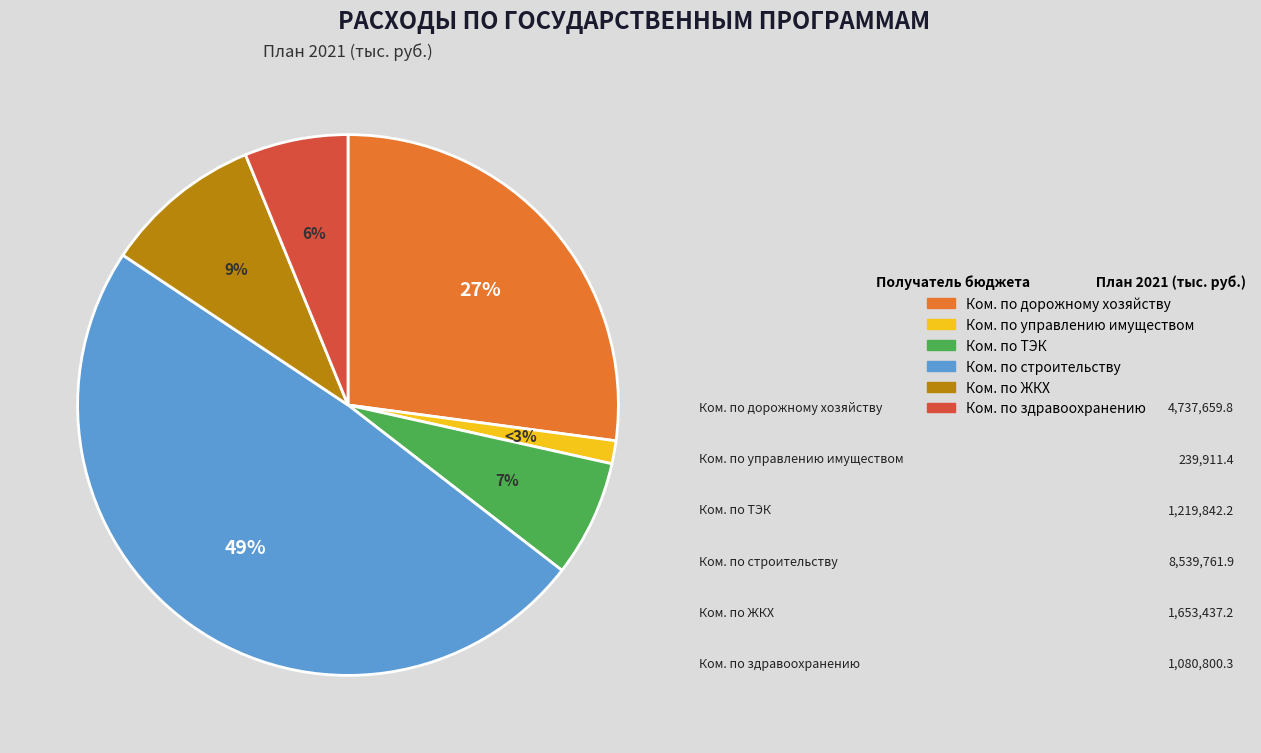

What is the change in value from Комитет по топливно-энергетическому комплексу to Комитет по здравоохранению?

-139041.9